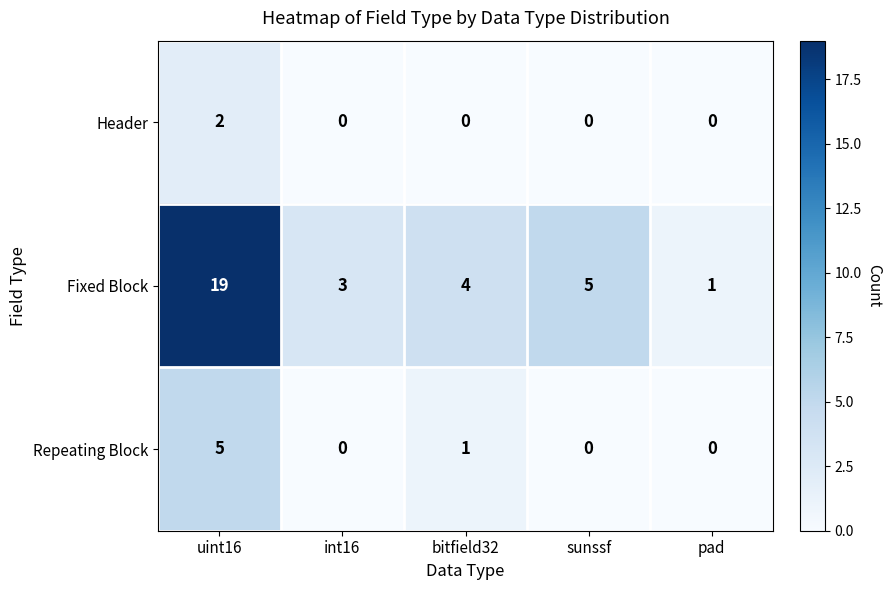

Where is Fixed Block nearest to the value 10?

sunssf